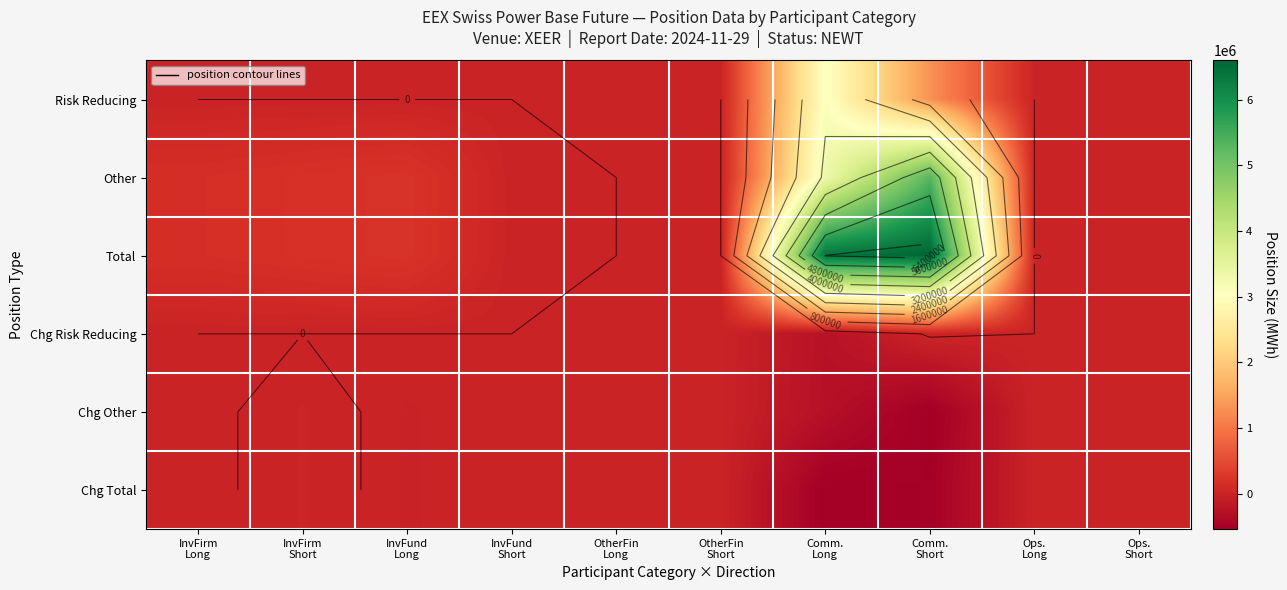

The Chg Risk Reducing series shows 0 at Ops. Short. True or false?

True